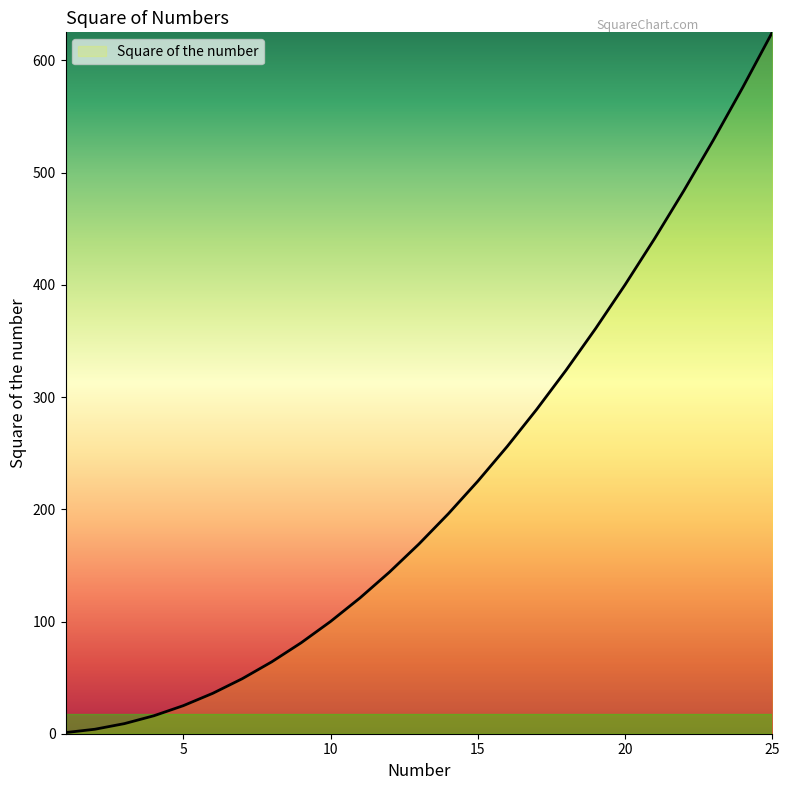

What is the greatest value displayed?

625